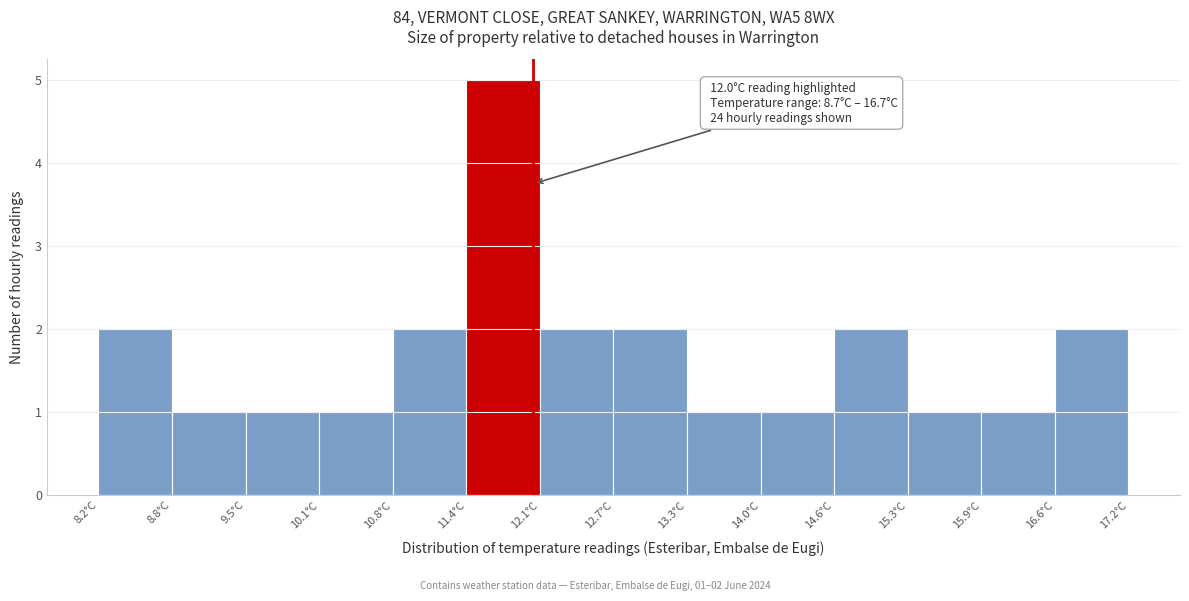

Which range on the x-axis has the tallest bar?

11.4 to 12.1